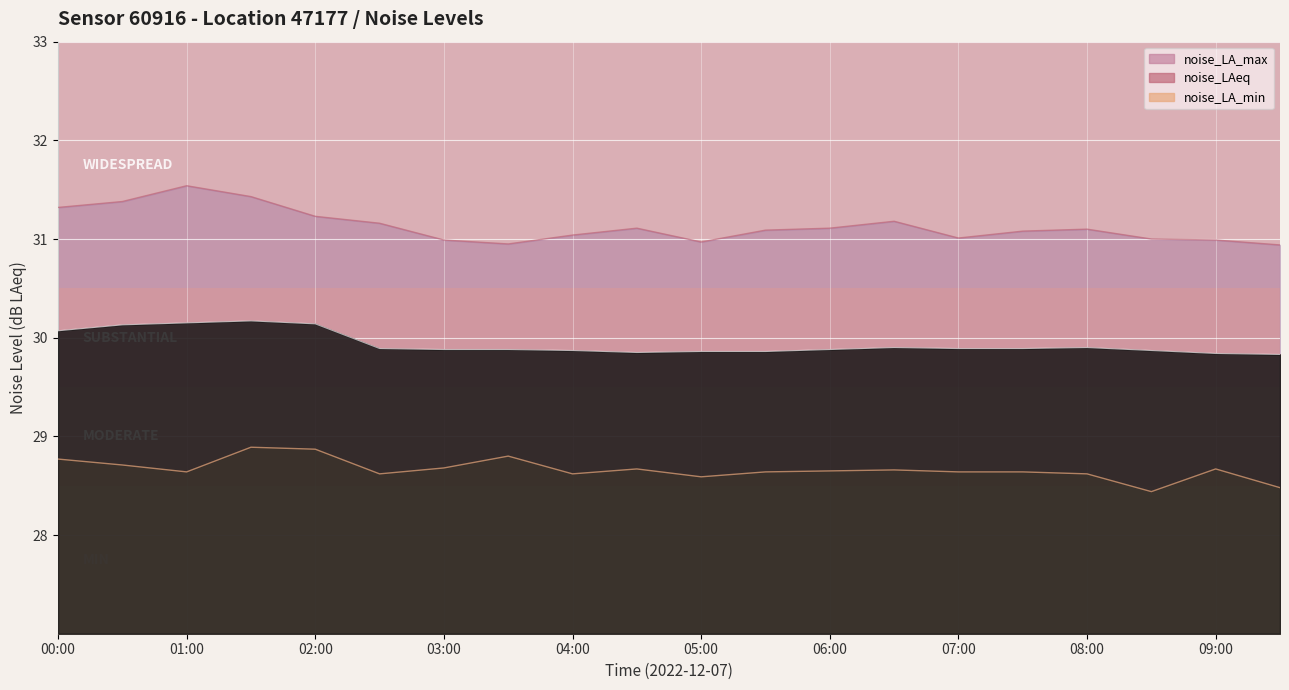

What is the smallest value displayed?

28.4